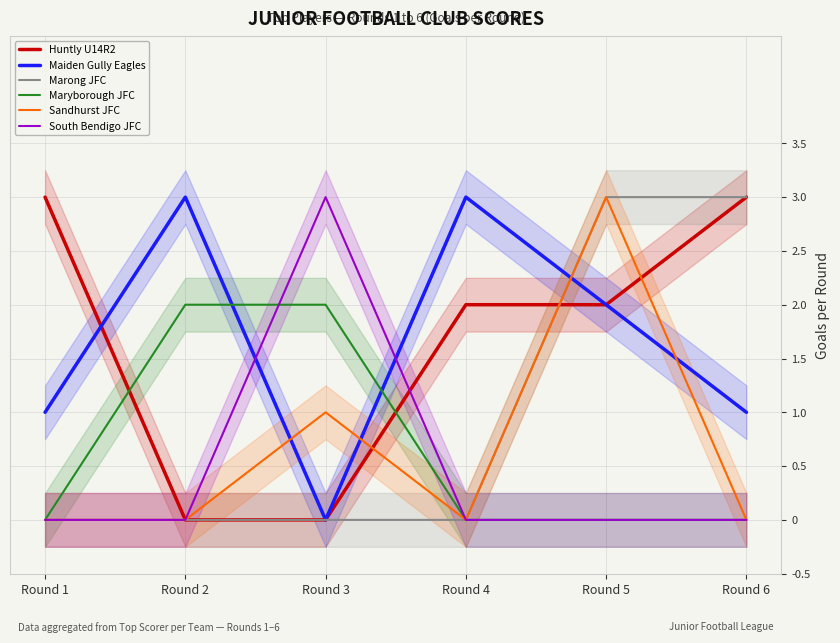

Which series changed the most between Round 2 and Round 5?

Marong JFC